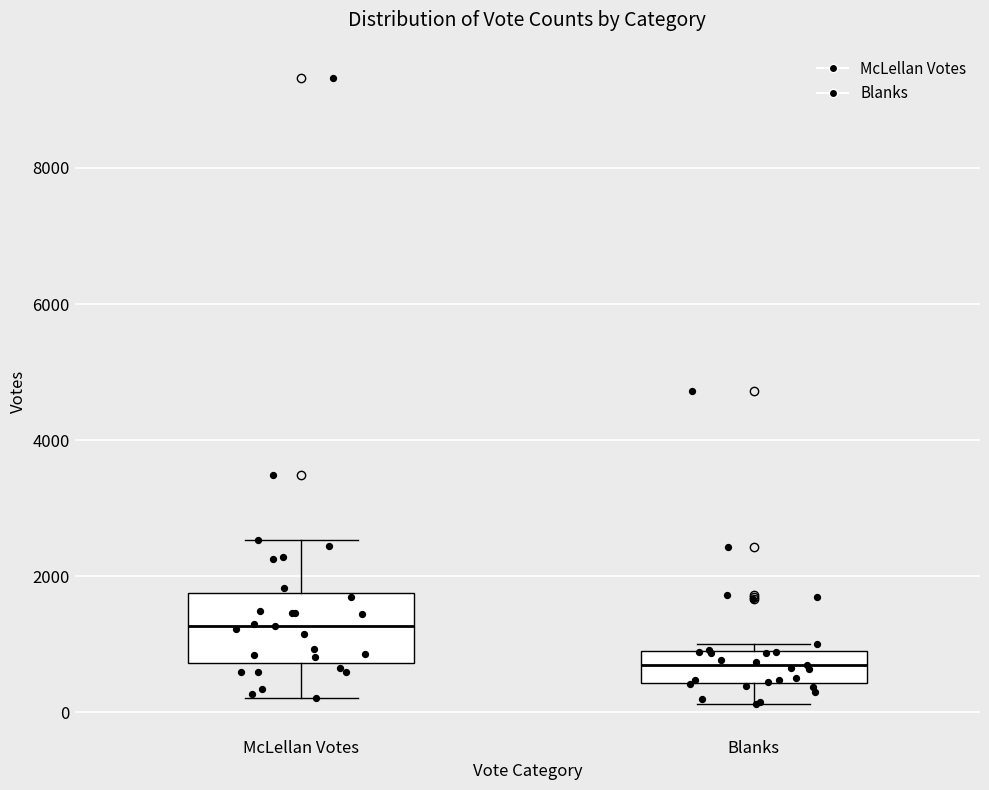

Reading left to right, read every box against the y-axis: the position of its median line, the range the box covers, and the ends of its whiskers. The values are not printed on the chart, so give them approximately, as read against the axis.

McLellan Votes: median 1200, box 800 to 1800, whiskers 200 to 2600
Blanks: median 800, box 400 to 1000, whiskers 200 to 1000 (just above the box's upper edge)